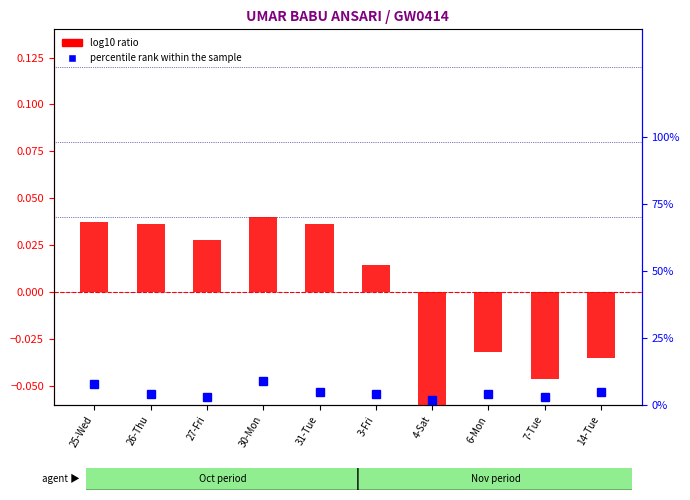

Reading left to right, what are all the values shown in this chart?

log10 ratio: 0.0	0.0	0.0	0.0	0.0	0.0	-0.1	-0.0	-0.0	-0.0
percentile rank within the sample: 0.1	0.0	0.0	0.1	0.1	0.0	0.0	0.0	0.0	0.1